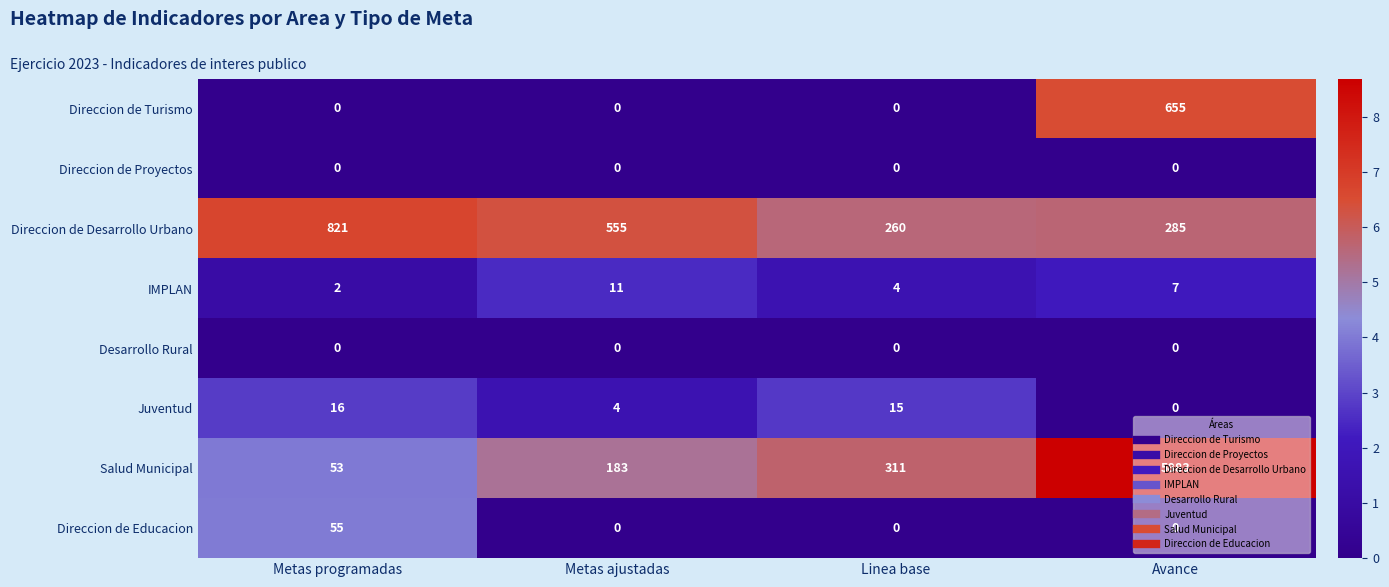

Which series changed the most between Metas programadas and Metas ajustadas?

Direccion de Desarrollo Urbano